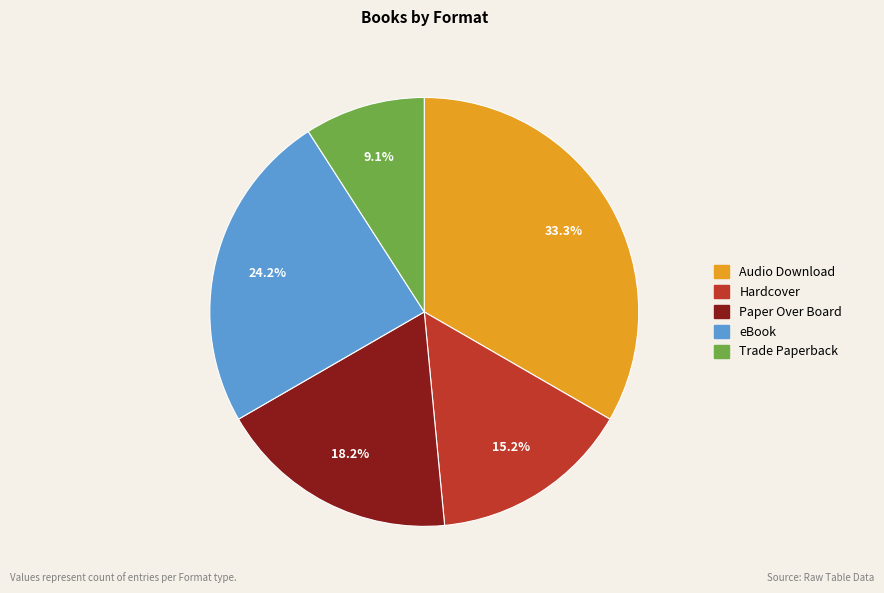

How many slices are in this pie chart?

5